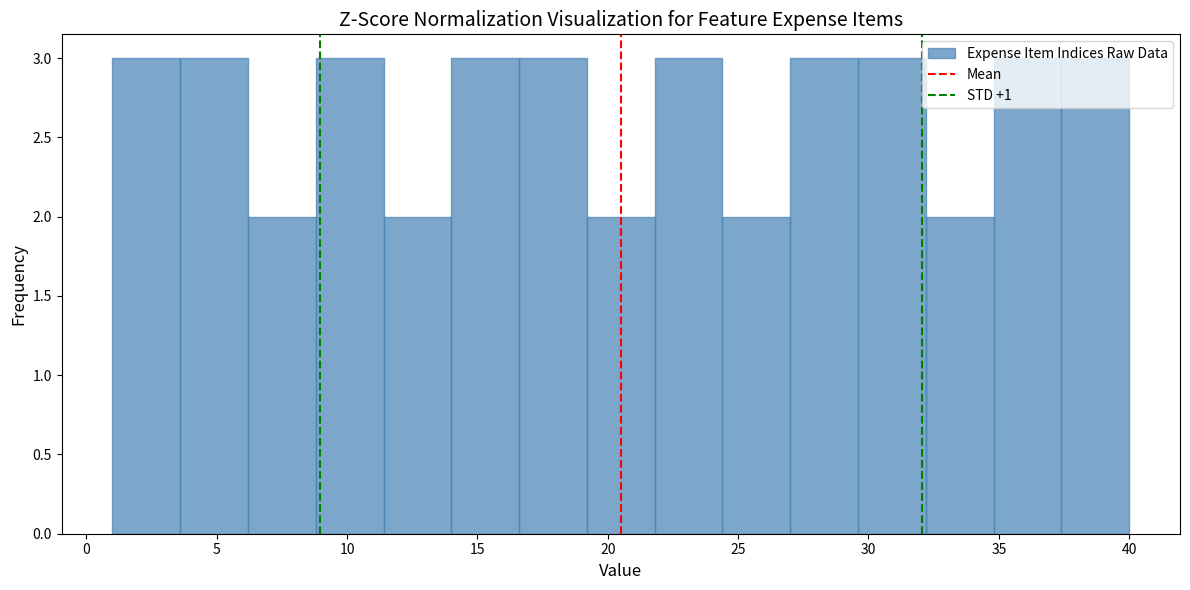

Reading left to right, list every bar in this chart as the range it spans on the x-axis followed by its height. Neither the bar edges nor the heights are printed on the chart, so give them approximately, as read against the axes.

1.0 to 3.6: 3
3.6 to 6.2: 3
6.2 to 8.8: 2
8.8 to 11.4: 3
11.4 to 14.0: 2
14.0 to 16.6: 3
16.6 to 19.2: 3
19.2 to 21.8: 2
21.8 to 24.4: 3
24.4 to 27.0: 2
27.0 to 29.6: 3
29.6 to 32.2: 3
32.2 to 34.8: 2
34.8 to 37.4: 3
37.4 to 40.0: 3